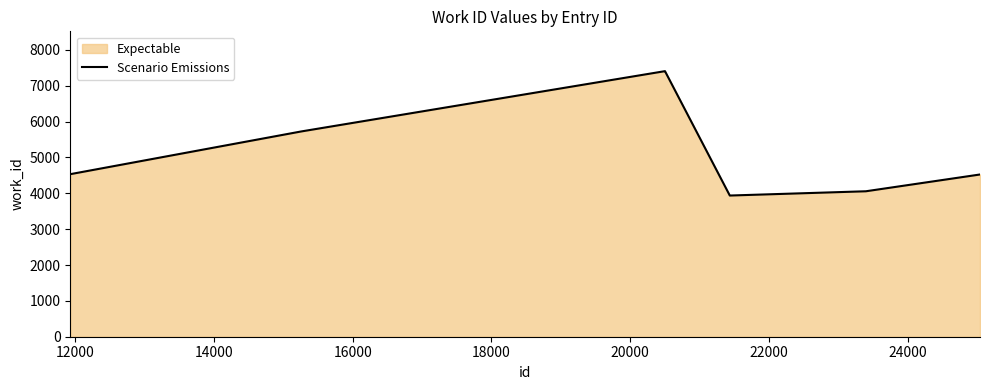

What is the maximum value shown in the chart?

7407